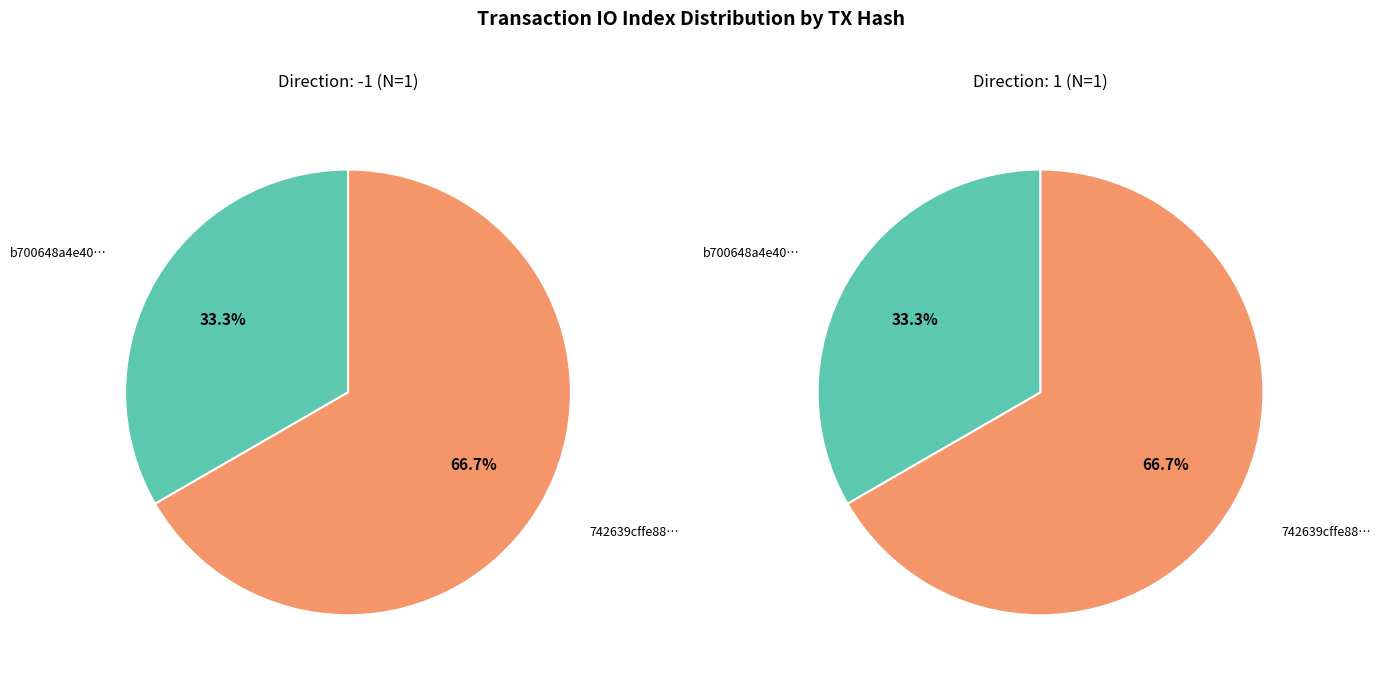

How many slices are in this pie chart?

2